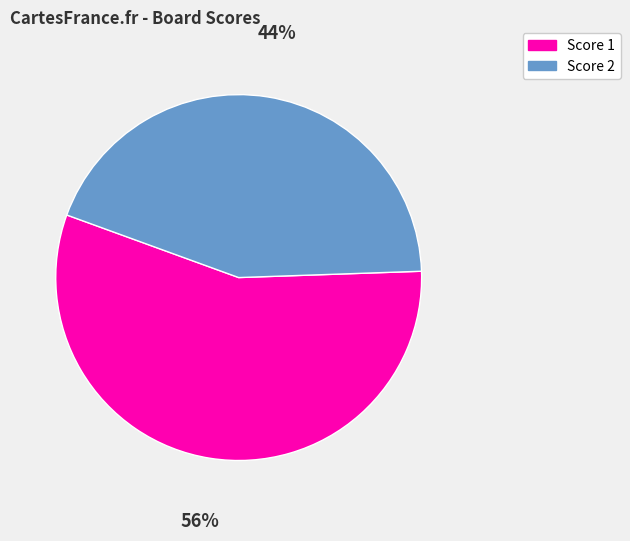

Count the number of slices in the pie.

2